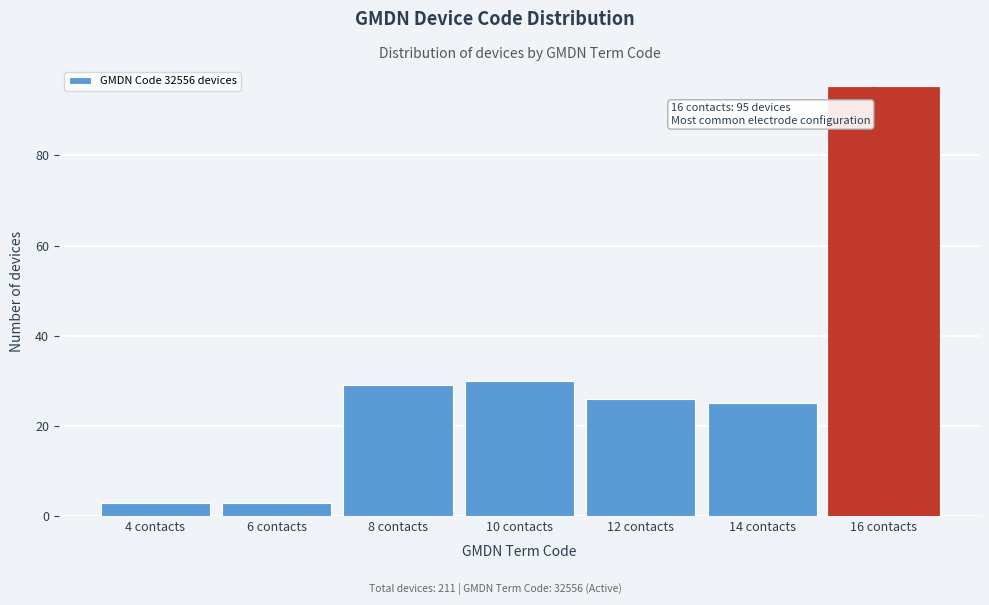

Reading left to right, extract all data points from this chart.

4 contacts=3	6 contacts=3	8 contacts=29	10 contacts=30	12 contacts=26	14 contacts=25	16 contacts=95